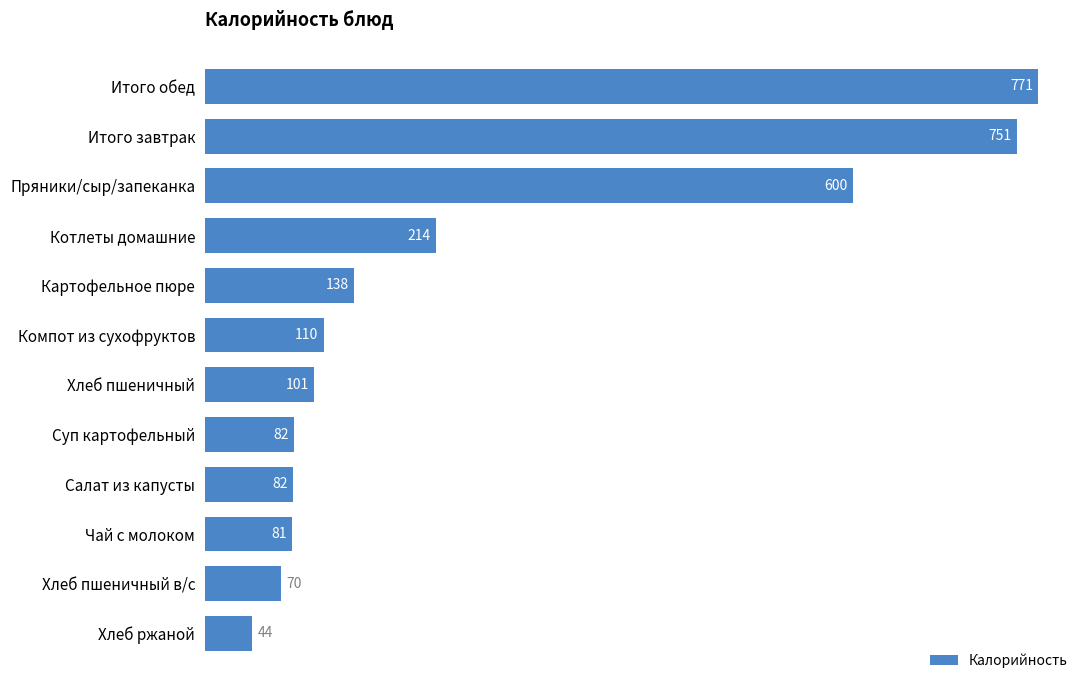

What is the label of the 4th bar from the top?

Котлеты домашние